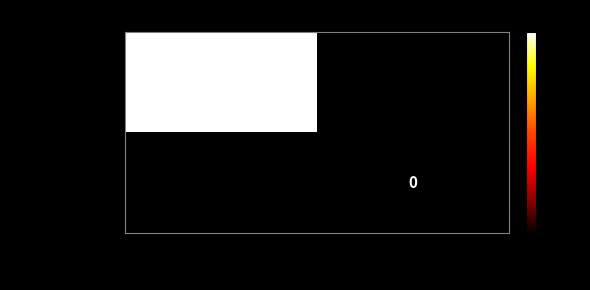

The value of 3368e515e11c… at -1 is 2. True or false?

False